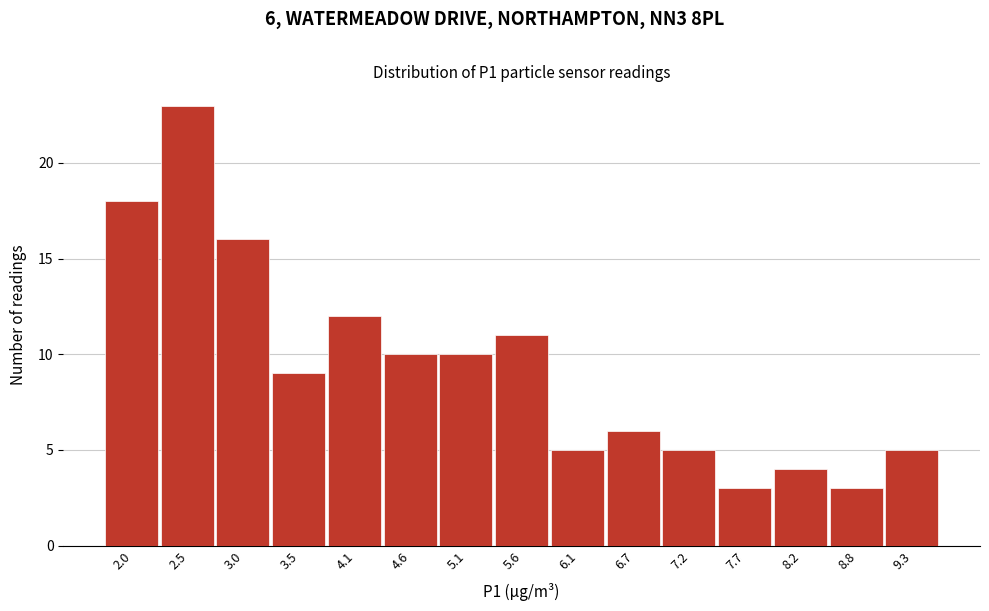

Reading right to left, transcribe all the data shown in this chart.

5	3	4	3	5	6	5	11	10	10	12	9	16	23	18